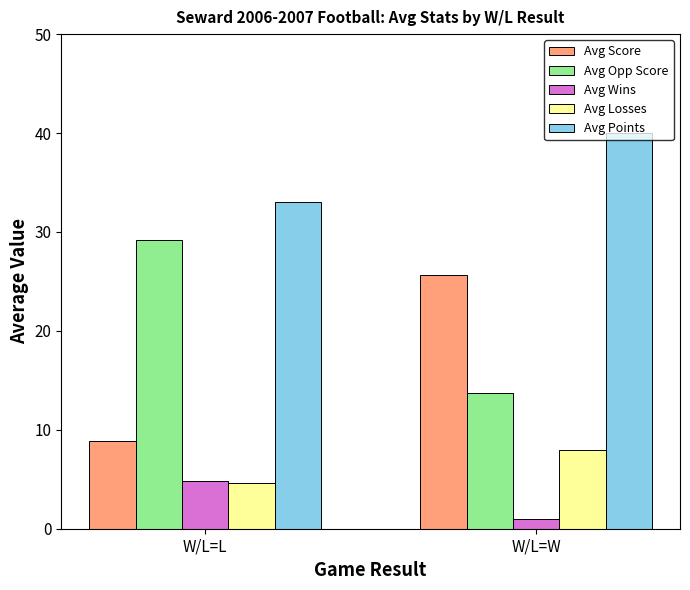

Which series has the largest total across all categories?

Avg Points